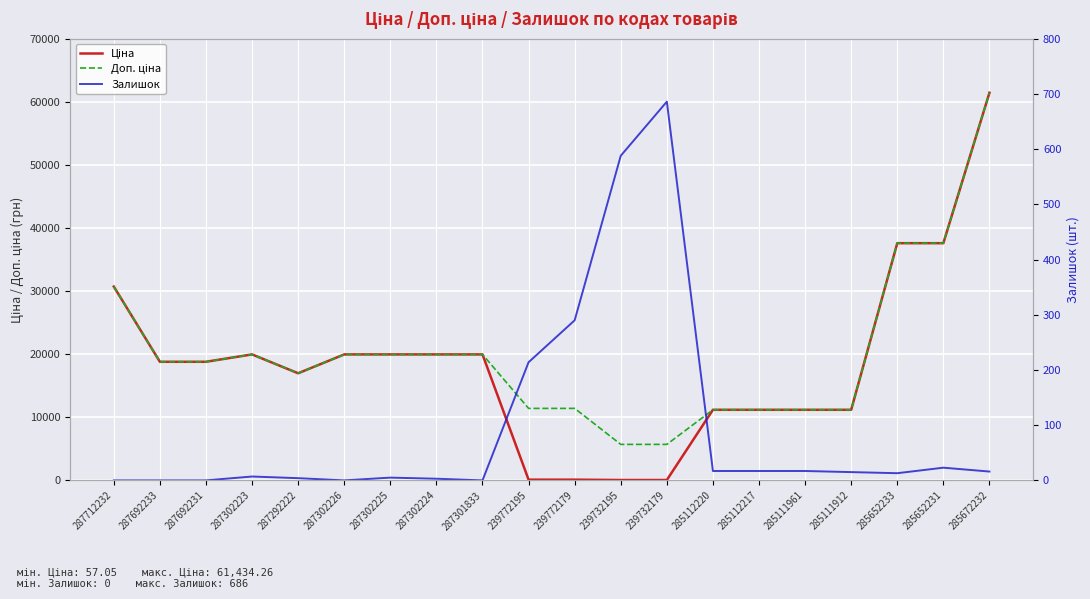

Which label corresponds to the smallest value in the chart?

287712232